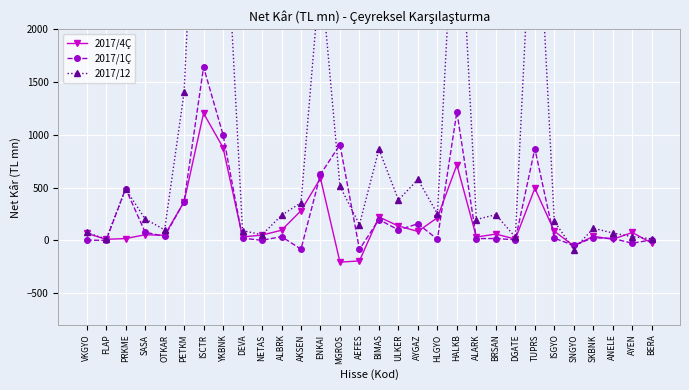

Where is 2017/12 nearest to the value 2610?

ENKAI